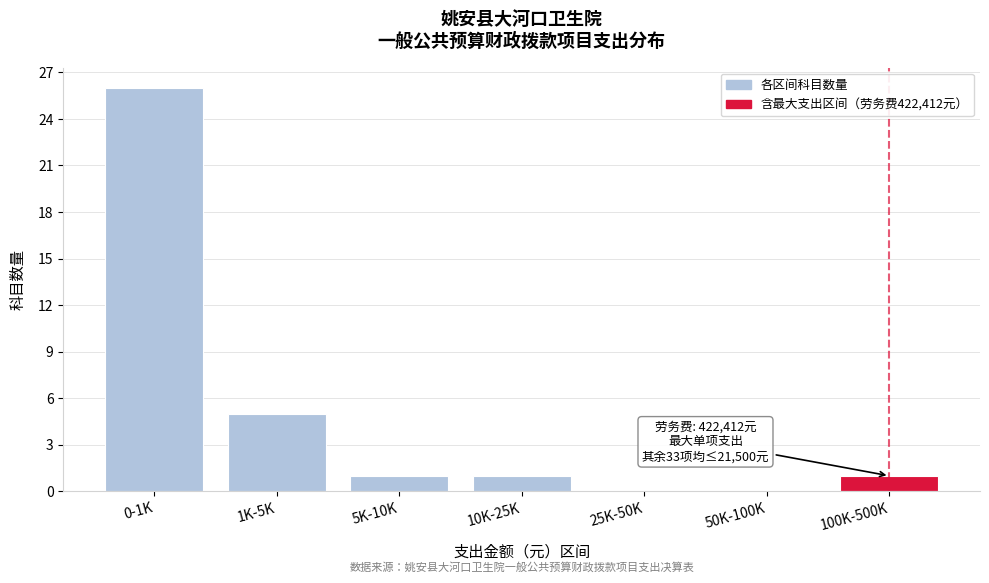

Reading left to right, transcribe all the data shown in this chart.

0-1K=26	1K-5K=5	5K-10K=1	10K-25K=1	25K-50K=0	50K-100K=0	100K-500K=1